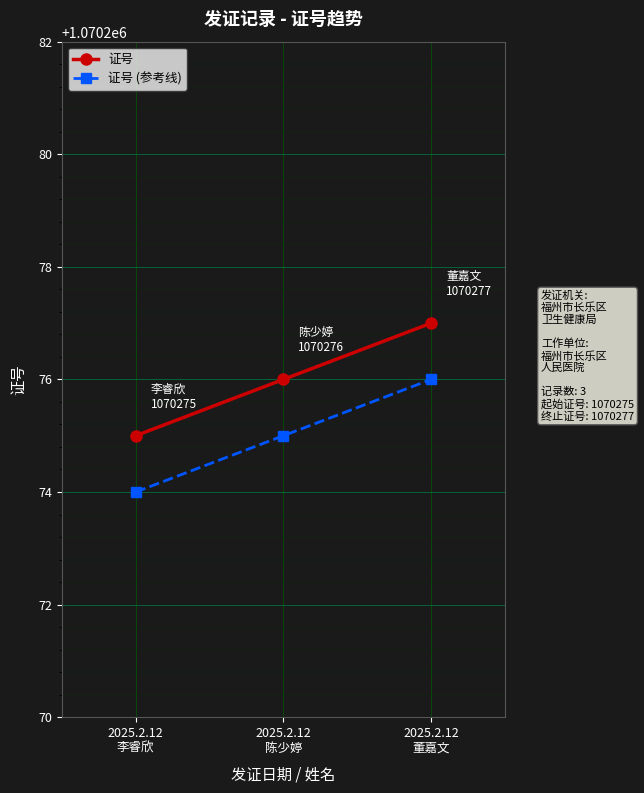

Reading left to right, extract all data points from this chart.

证号: 1070275	1070276	1070277
证号 (参考线): 1070274	1070275	1070276